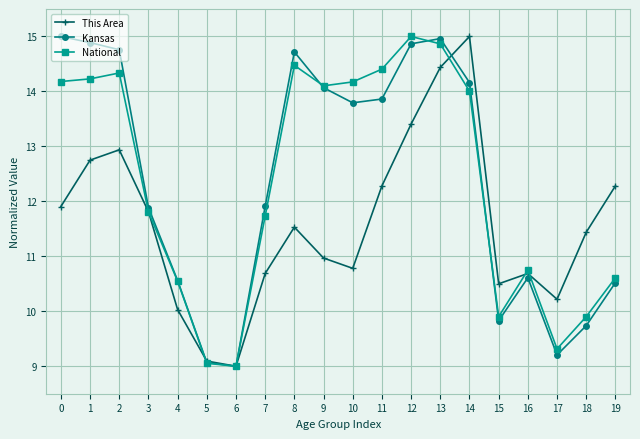

At which category is the sum across all series the highest?

13